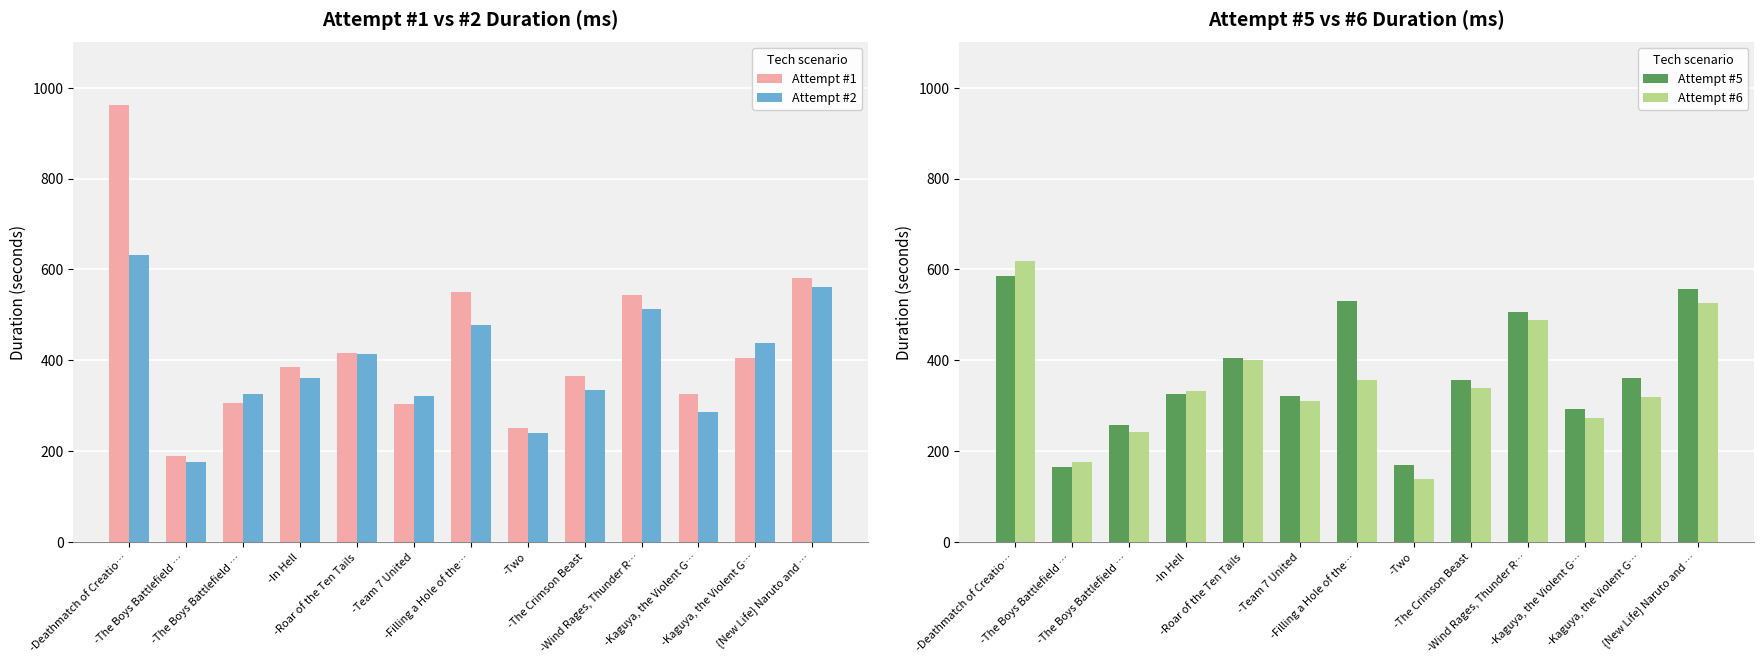

True or false: Attempt #1 has a value of 459.6 at -The Boys Battlefield ….

False